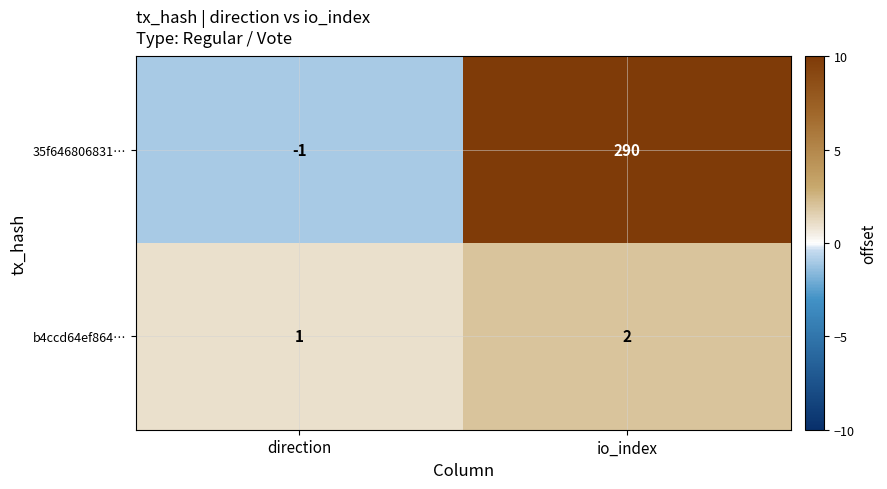

Rank the series by their average value, from highest to lowest.

35f646806831…, b4ccd64ef864…